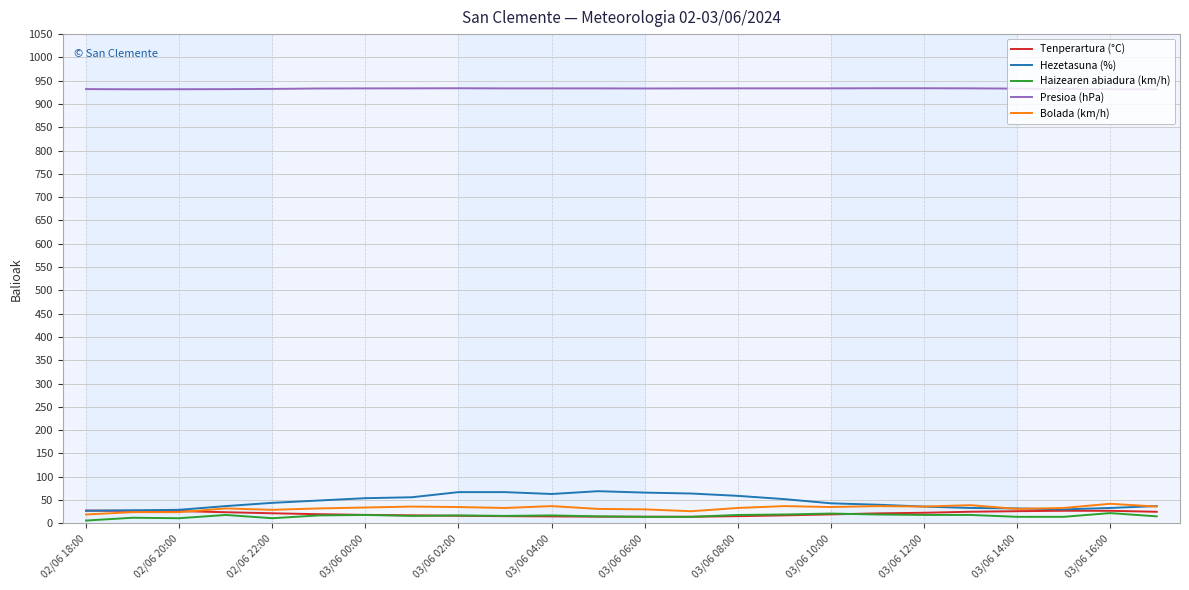

Which series has the largest total across all categories?

Presioa (hPa)